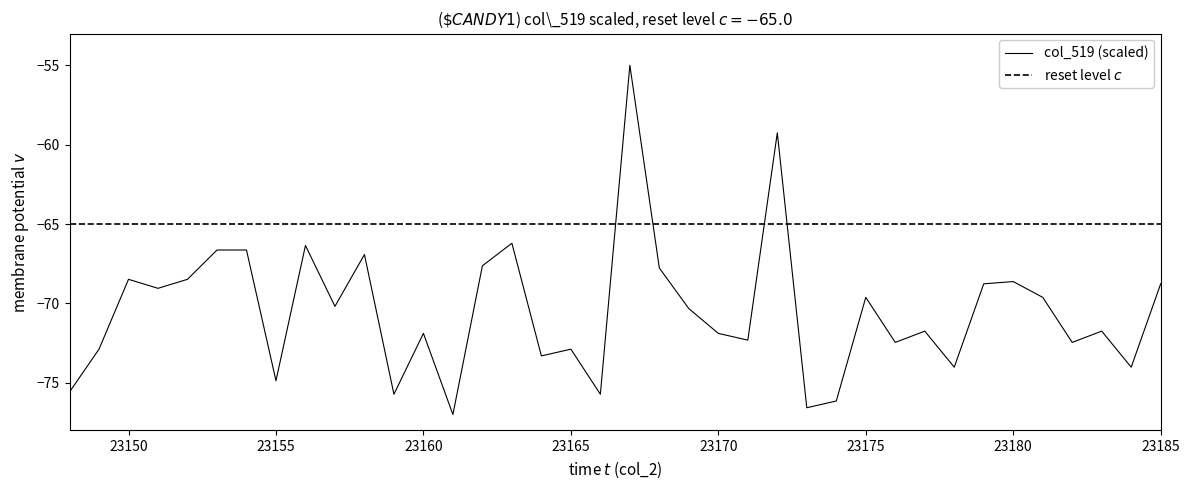

How many data points are less than -70?

21